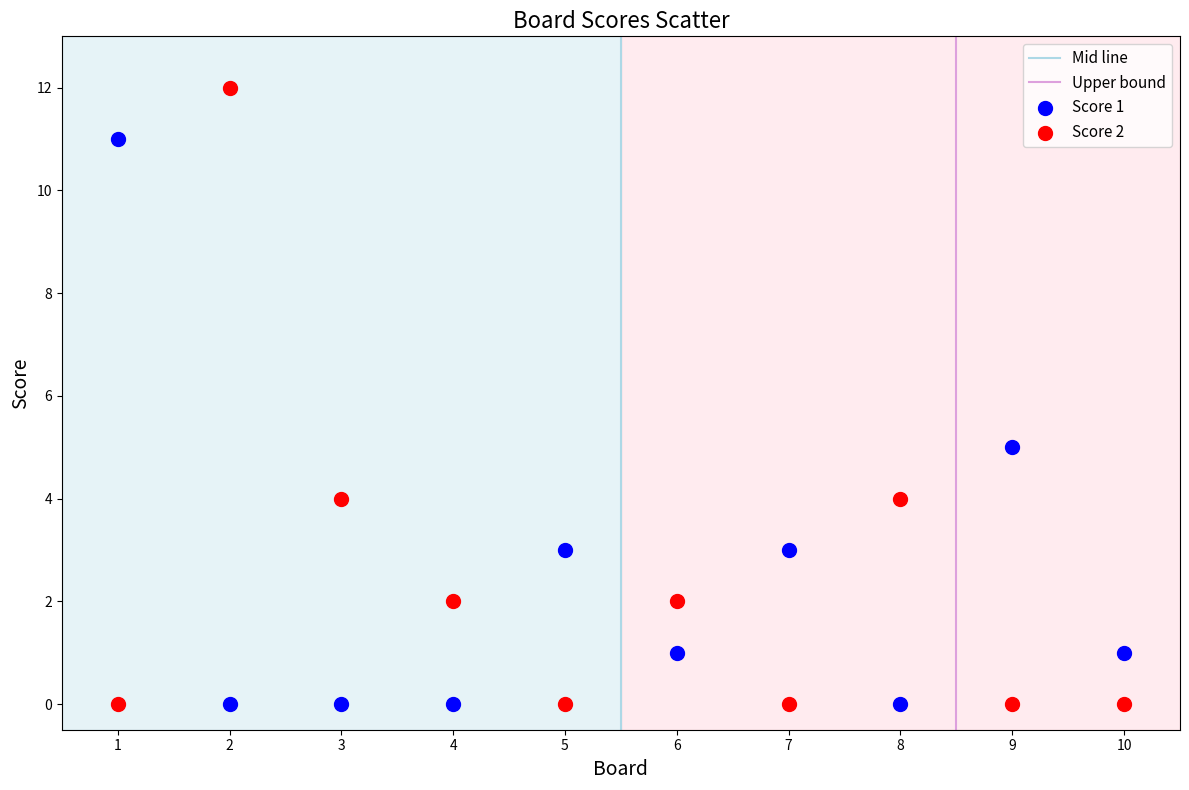

Across all data points, what is the range of Y values (max minus min)?

12